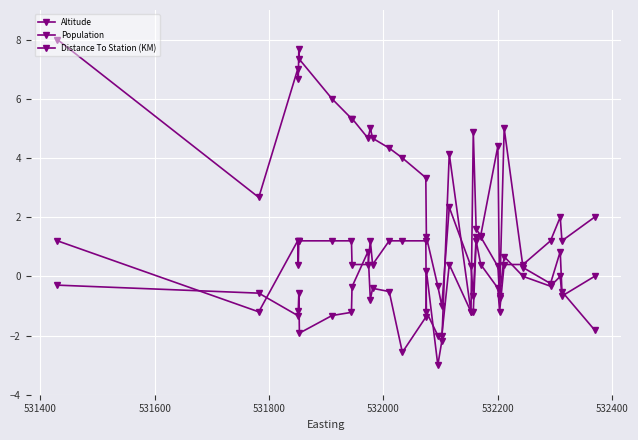

How many data points in Population are less than 0?

21